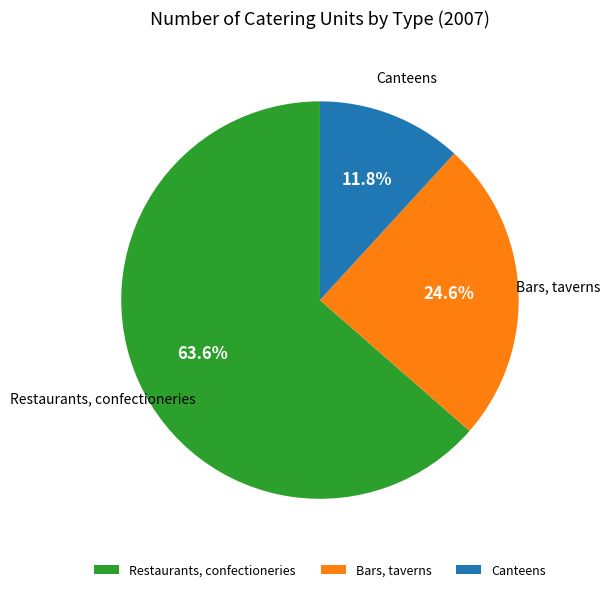

True or false: Restaurants, confectioneries accounts for 53% of the total.

False